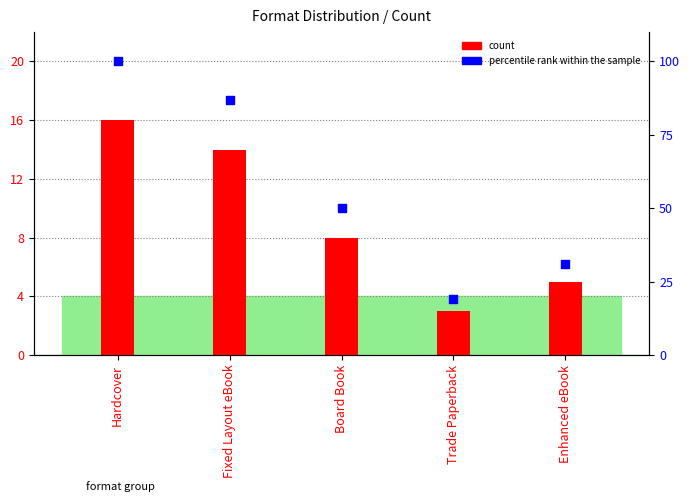

Which series has the largest total across all categories?

percentile rank within the sample